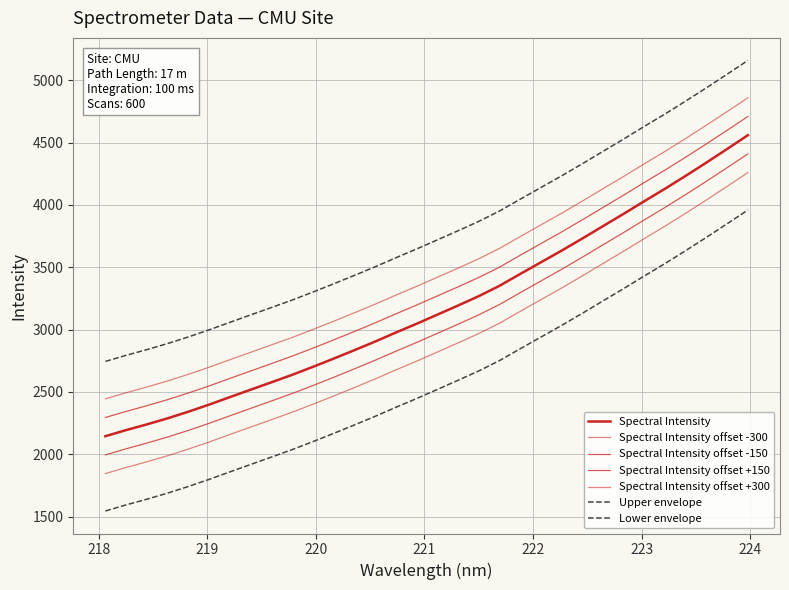

Does the chart display data point markers on the line(s)?

No